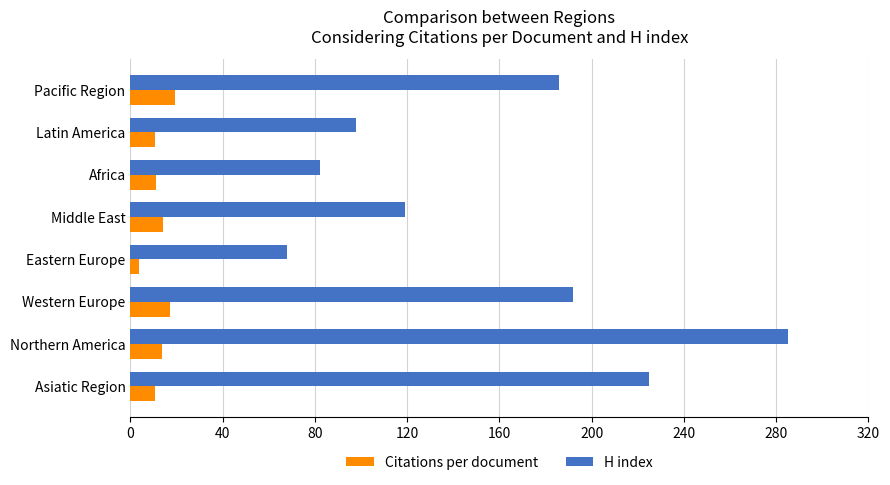

List the labels in order of H index value, largest first.

Northern America, Asiatic Region, Western Europe, Pacific Region, Middle East, Latin America, Africa, Eastern Europe